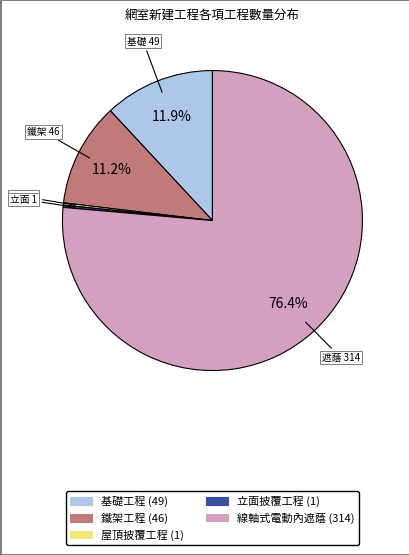

What is the total percentage of 基礎工程 and 鐵架工程?

23.1%